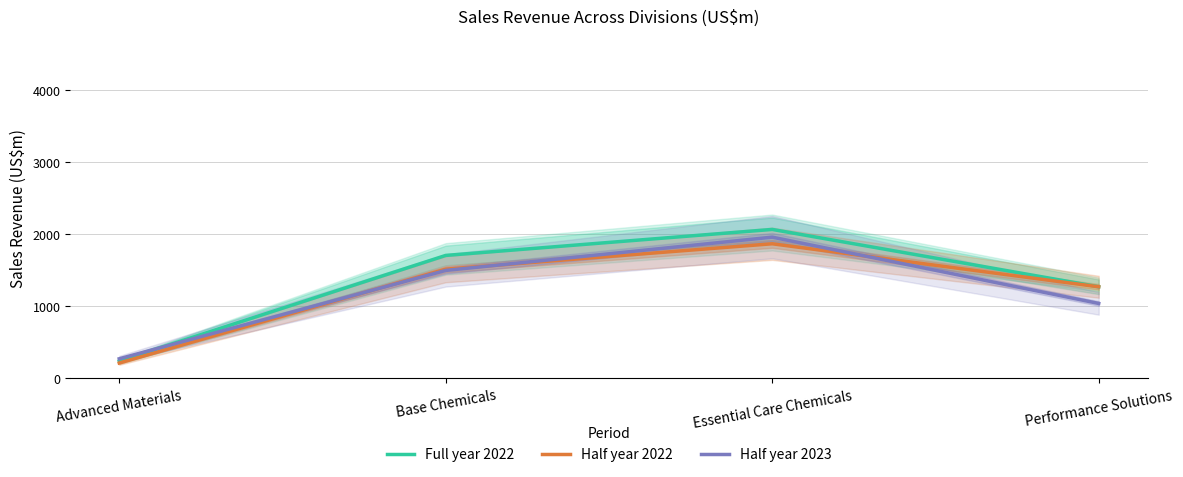

True or false: Half year 2022 and Full year 2022 cross at least once.

False